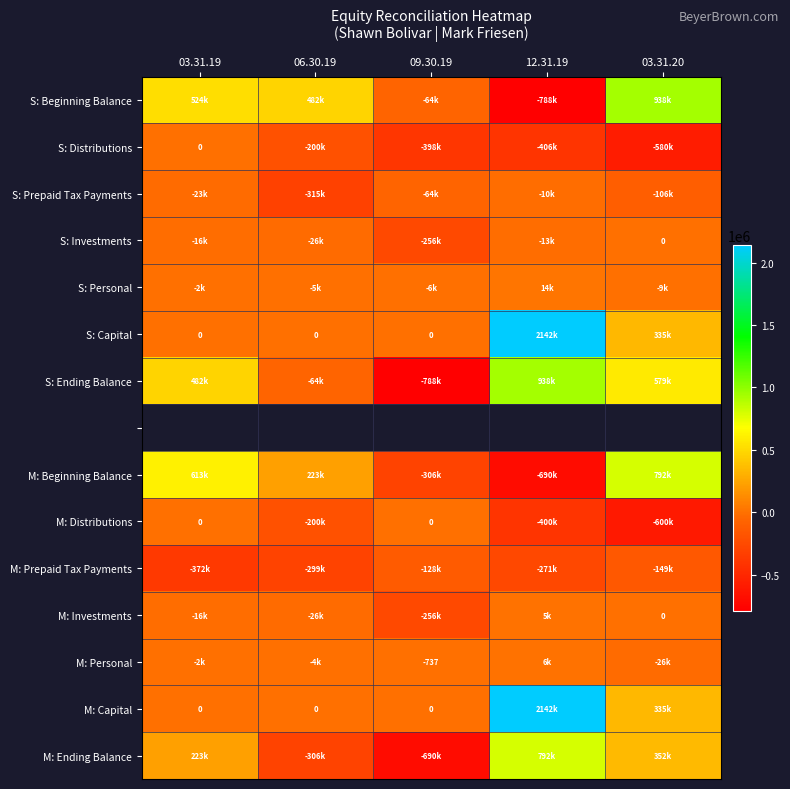

At how many categories does at least one series exceed 966508?

1